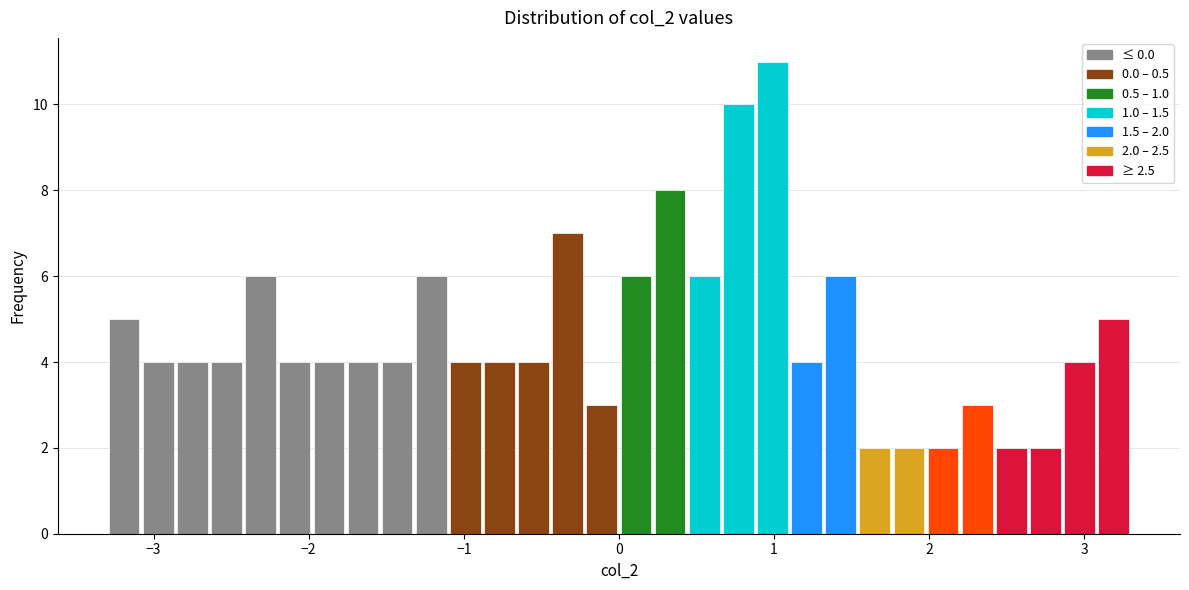

Read against the x-axis, roughly where is the centre of the tallest bar?

1.0